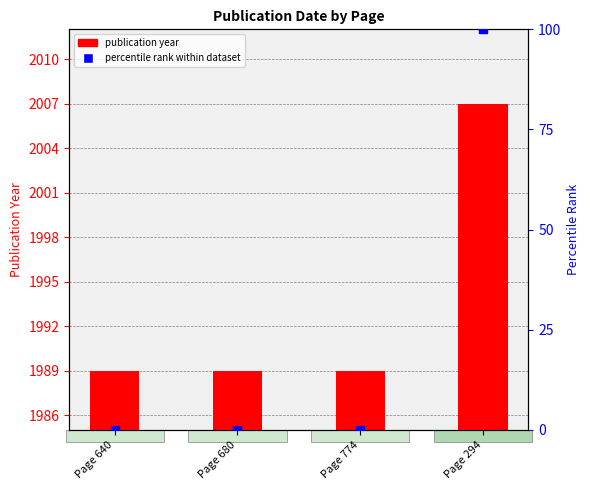

Which series reaches the maximum Y coordinate?

publication year